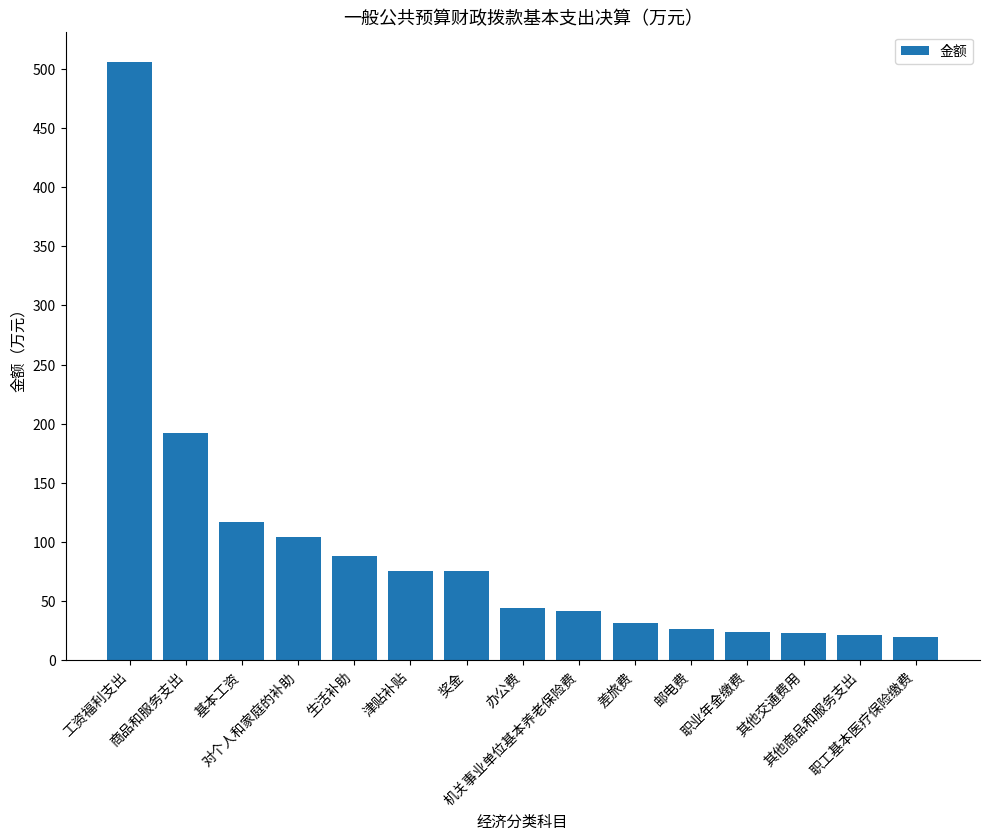

What is the maximum value shown in the chart?

506.0